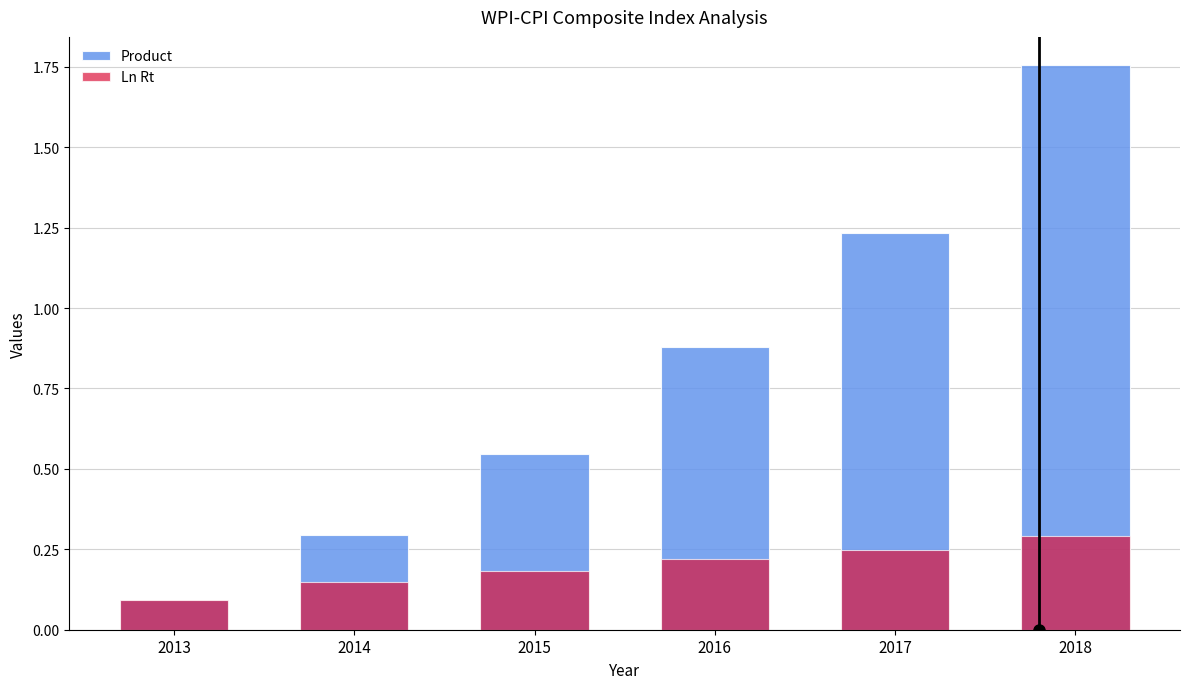

The Ln Rt series shows 0.2 at 2018. True or false?

False